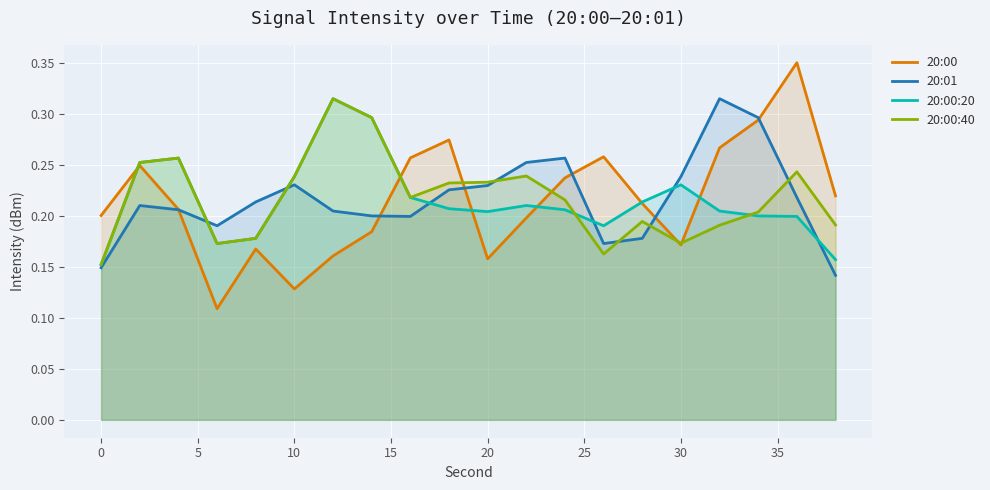

What is the value of the 20:00:40 point at the 10th from the left?

0.2